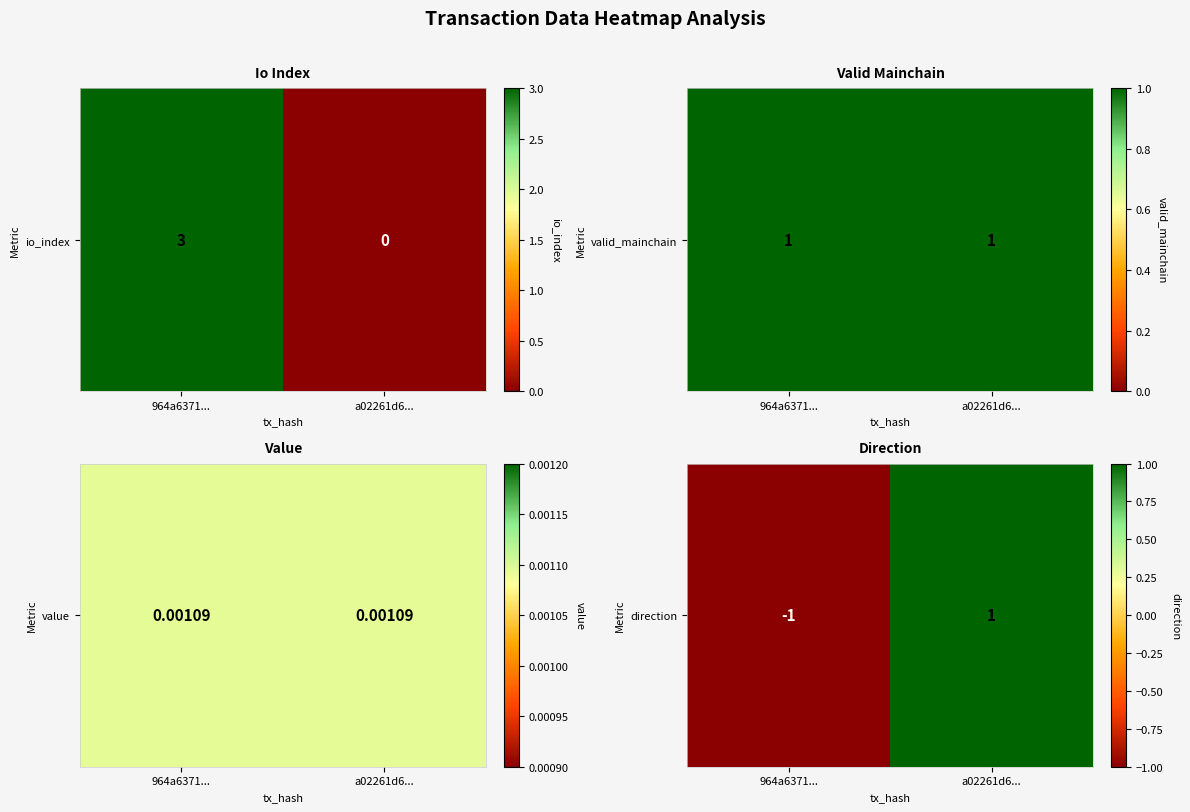

At which label is the value closest to 0?

964a6371...